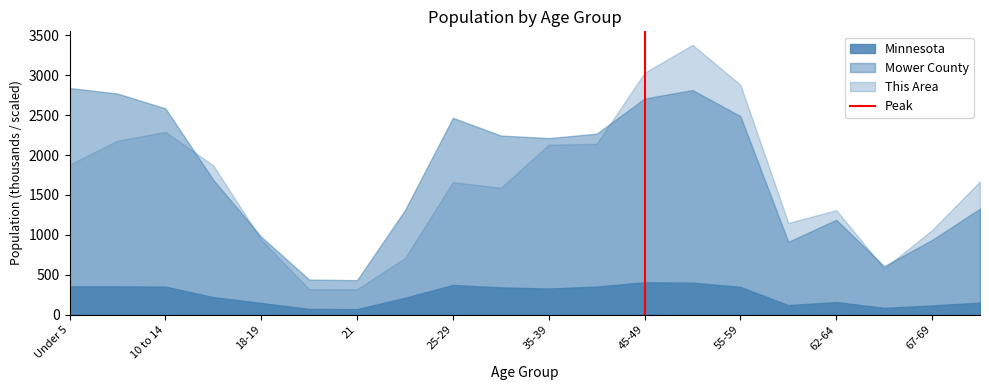

Rank the series at 55-59 from lowest to highest value.

Minnesota, Mower County, This Area